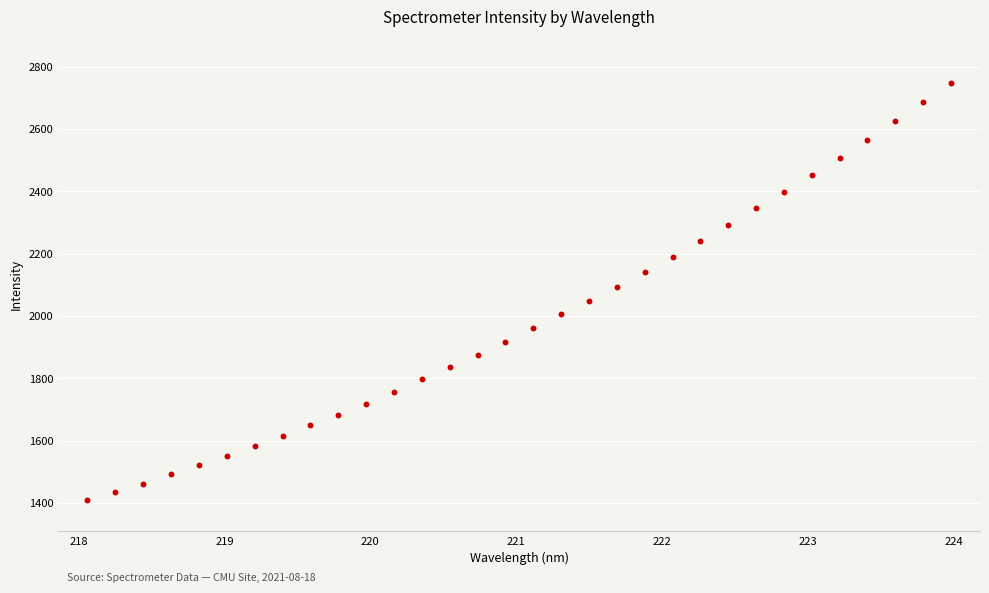

What is the range of X values (max minus min)?

5.9